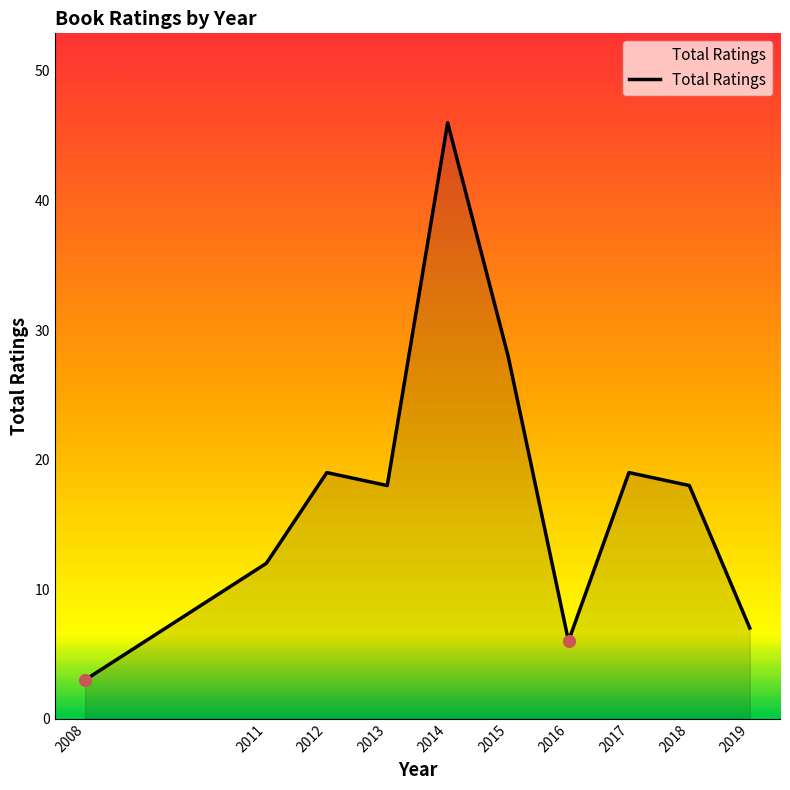

Between 2014 and 2015, which is larger?

2014